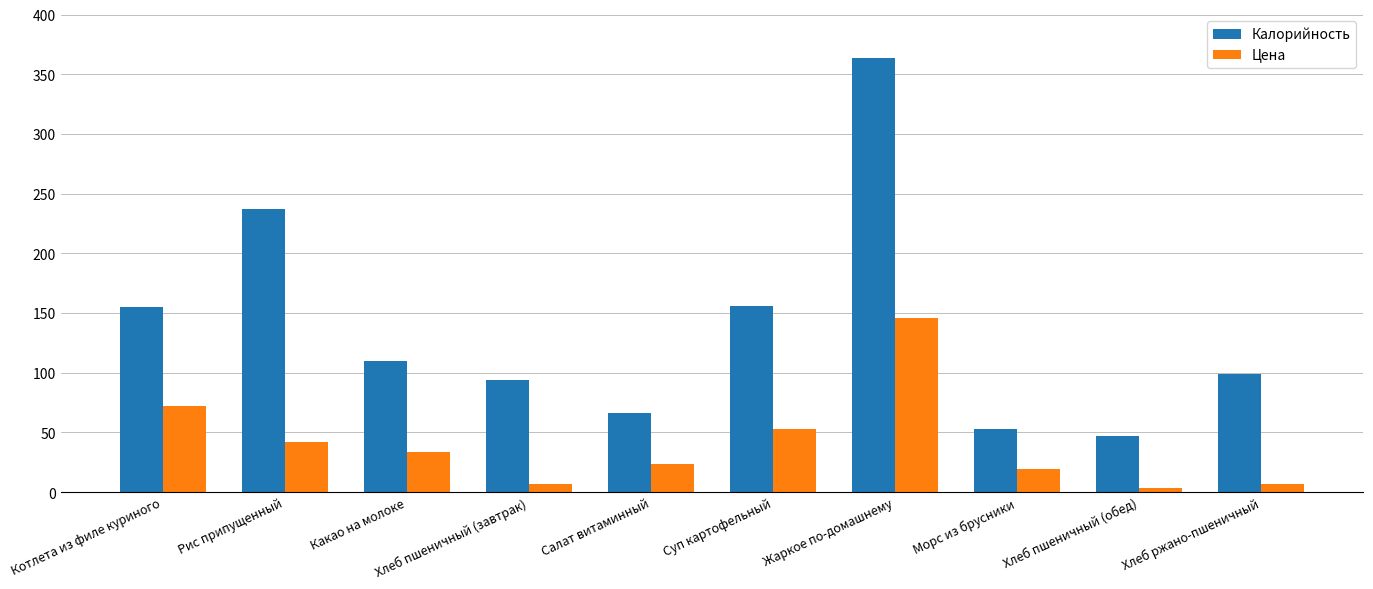

Rank the series by their maximum value, from highest to lowest.

Калорийность, Цена